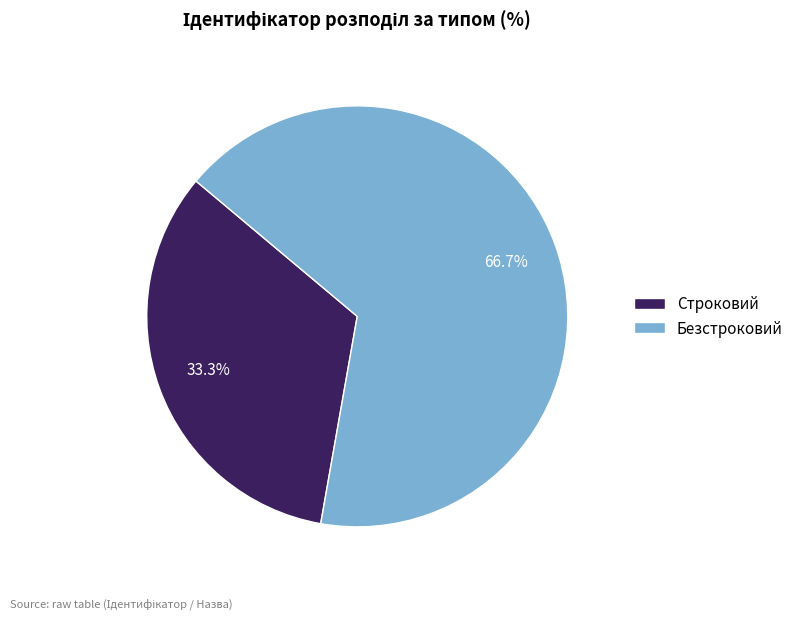

To the nearest percent, what is the difference between the largest and smallest slice percentages?

33%